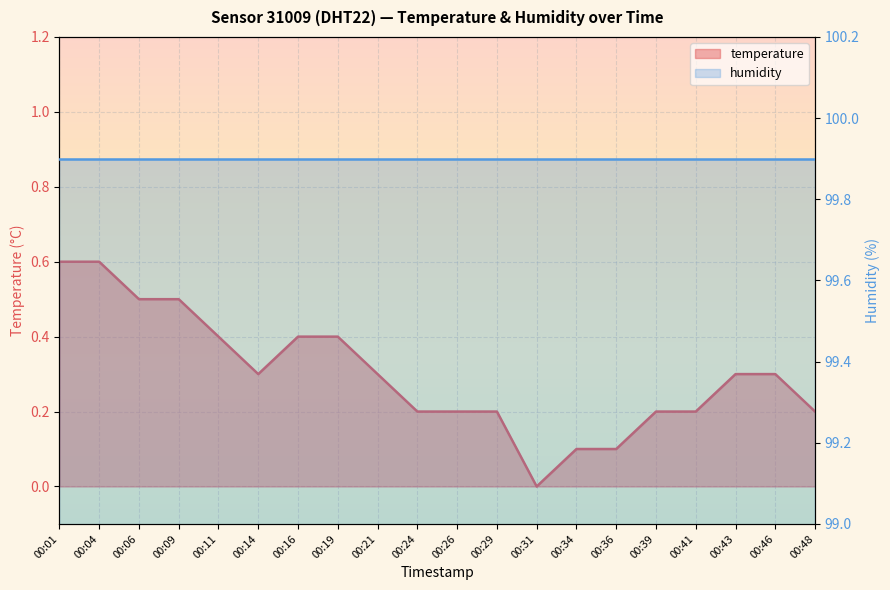

Where is the first local minimum?

00:14